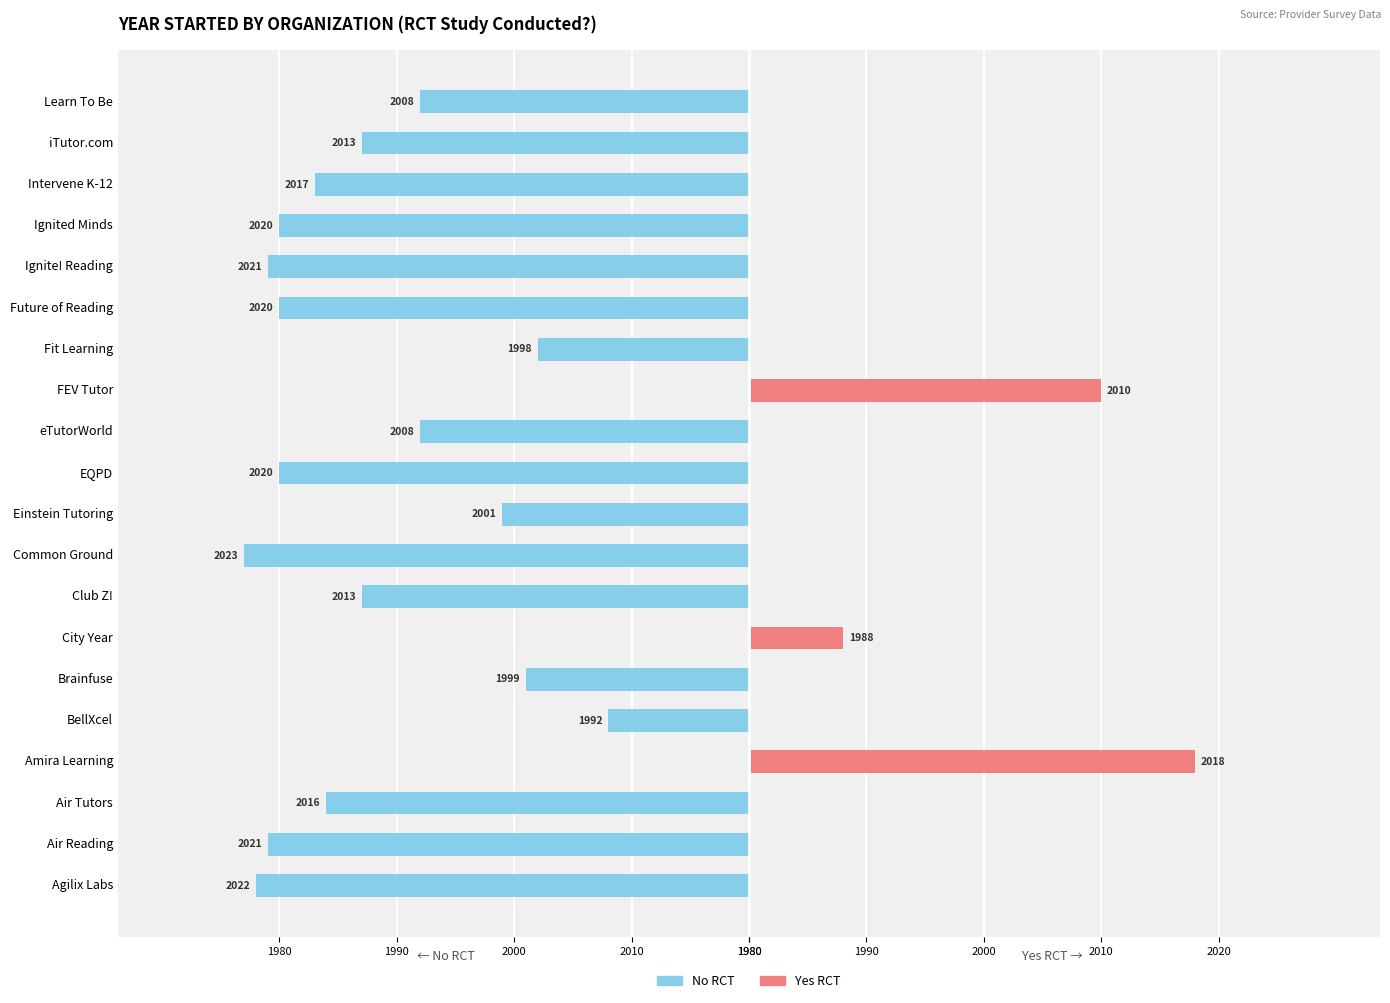

Between BellXcel and Future of Reading, which series saw the biggest shift?

No RCT